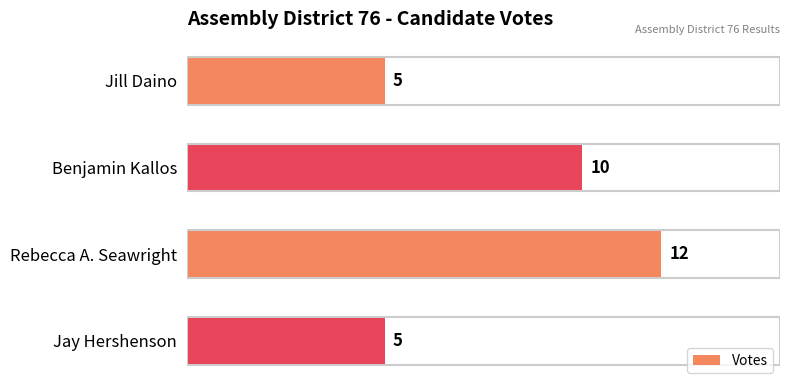

Approximately how many times larger is the value at Benjamin Kallos compared to Jill Daino?

2.0